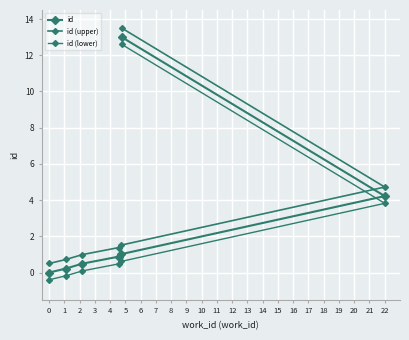

What is the total value across all series at 6?

39.1